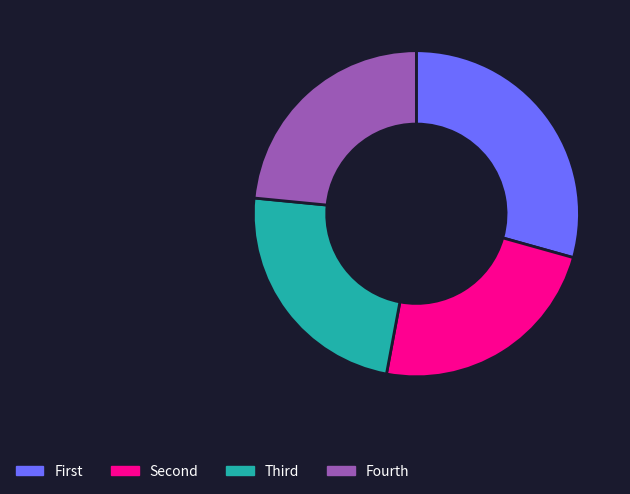

Count the number of slices in the pie.

4